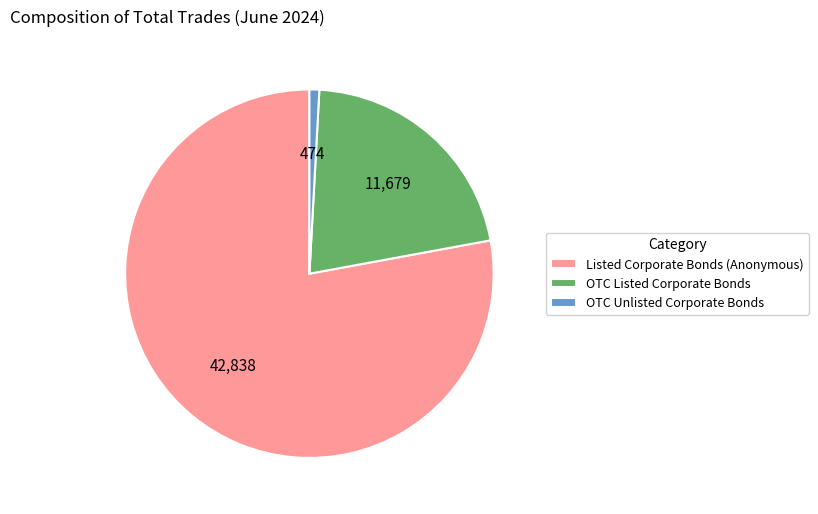

Which slice is the largest?

Listed Corporate Bonds (Anonymous)